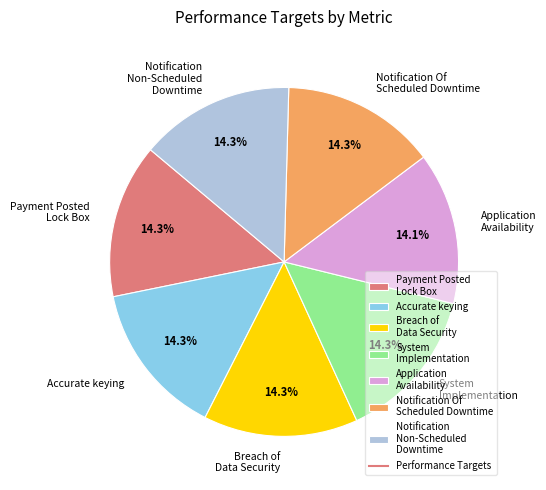

Is there a majority slice in this chart?

No